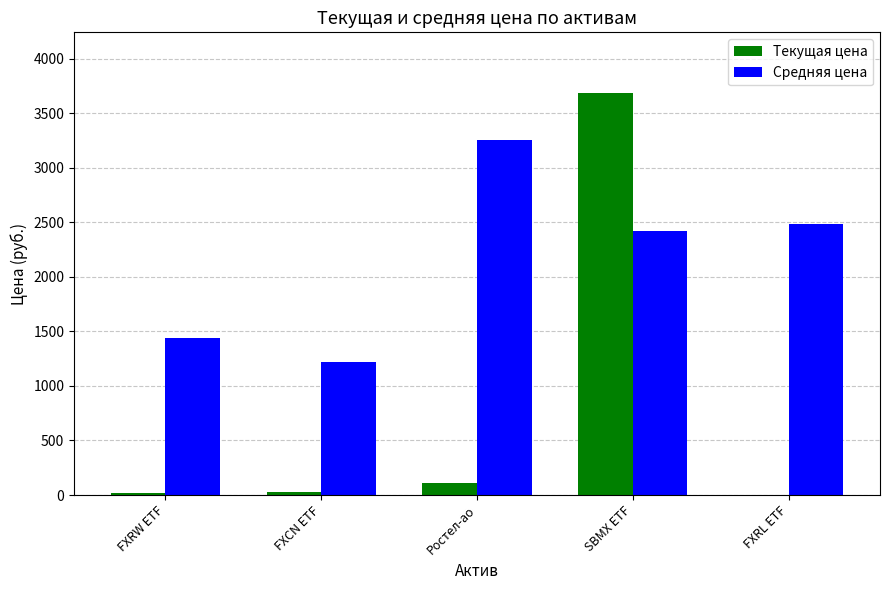

What is the greatest value displayed?

3688.4